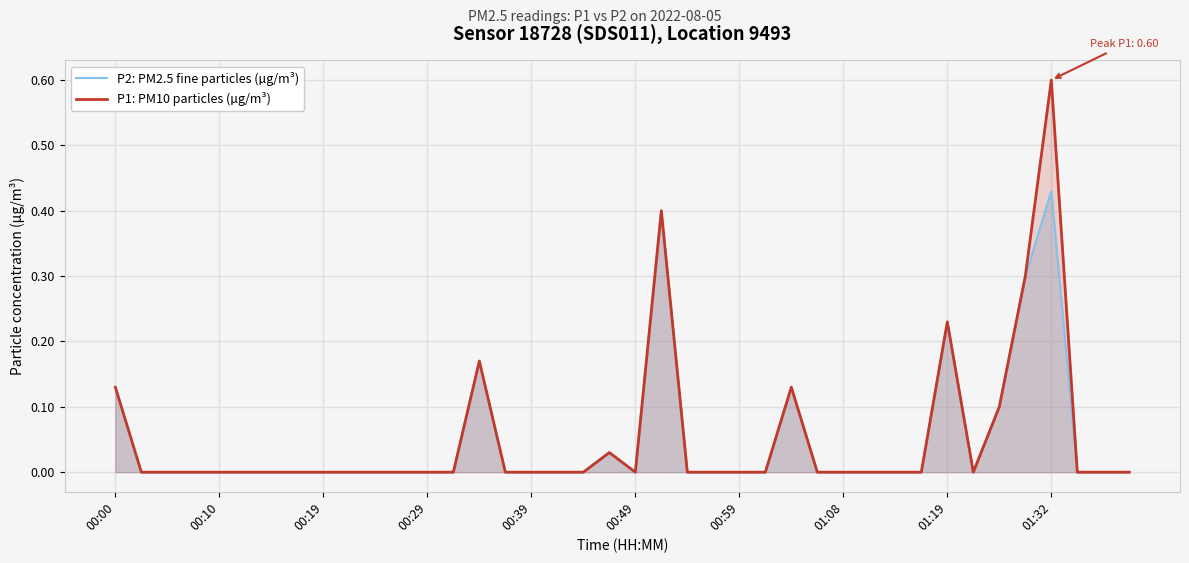

At which category does P1: PM10 particles (µg/m³) reach its first local peak?

14